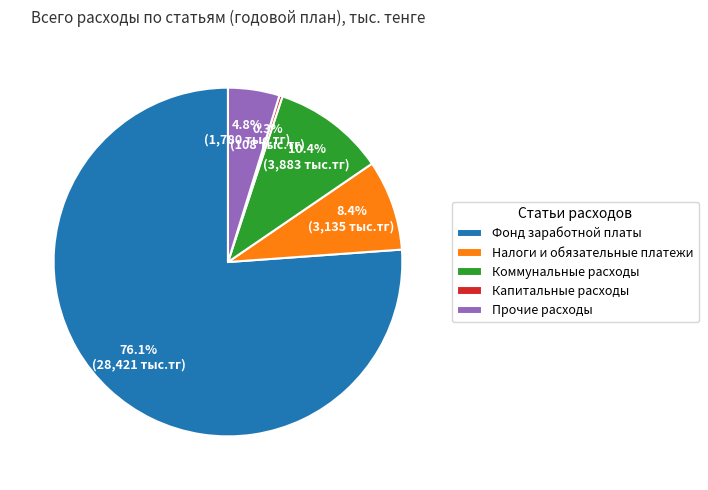

To the nearest percent, what is the average slice percentage?

20%